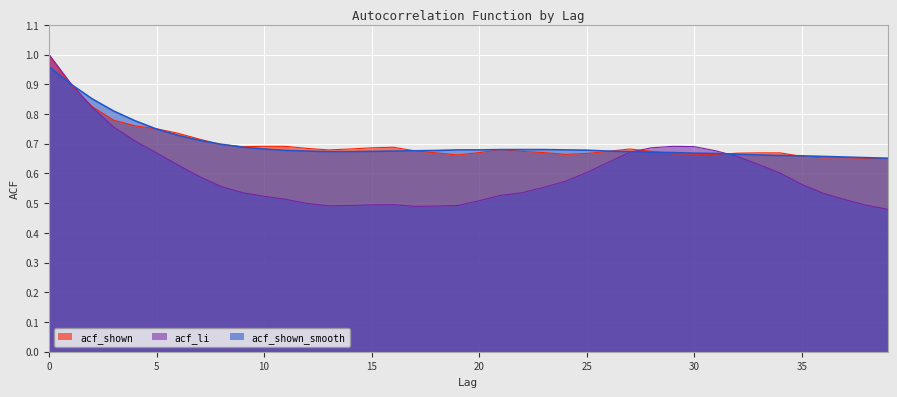

Between which two adjacent categories do acf_li and acf_shown first intersect?

1 and 2